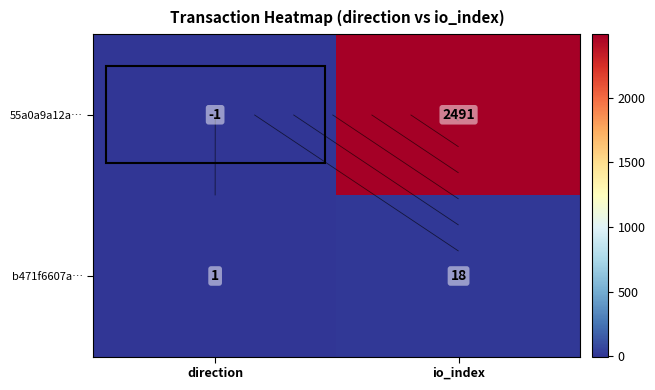

Which series has the largest range (max minus min)?

55a0a9a12a…